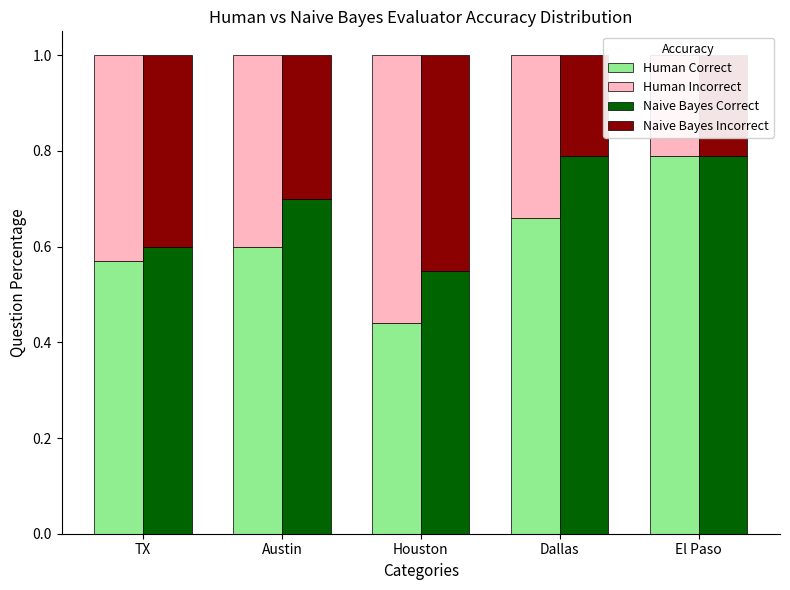

At how many categories does at least one series exceed 0?

5